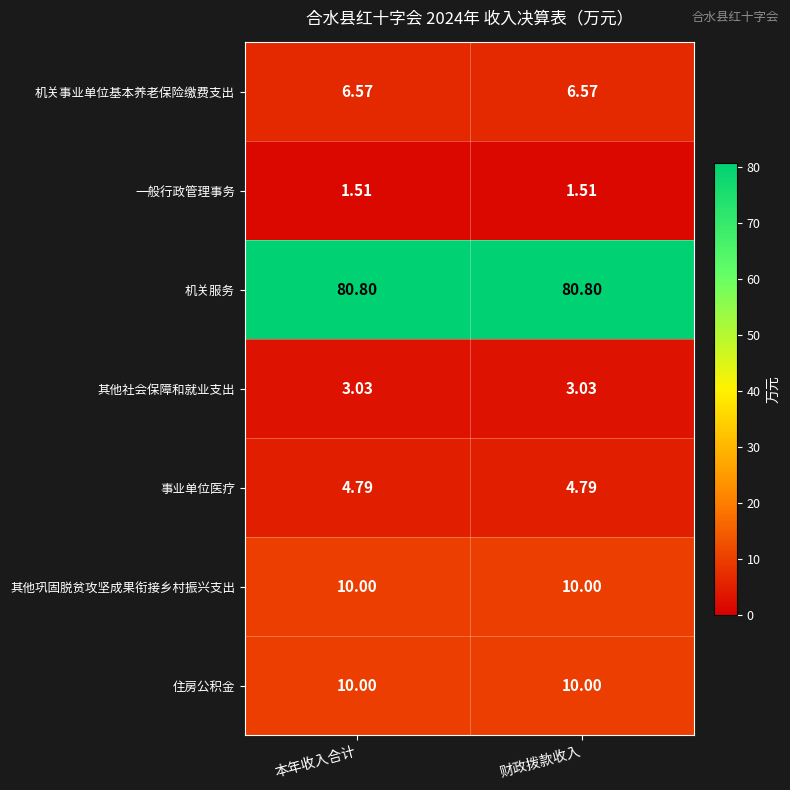

Is the value of 事业单位医疗 at 本年收入合计 greater than the value of 其他社会保障和就业支出 at 财政拨款收入?

Yes